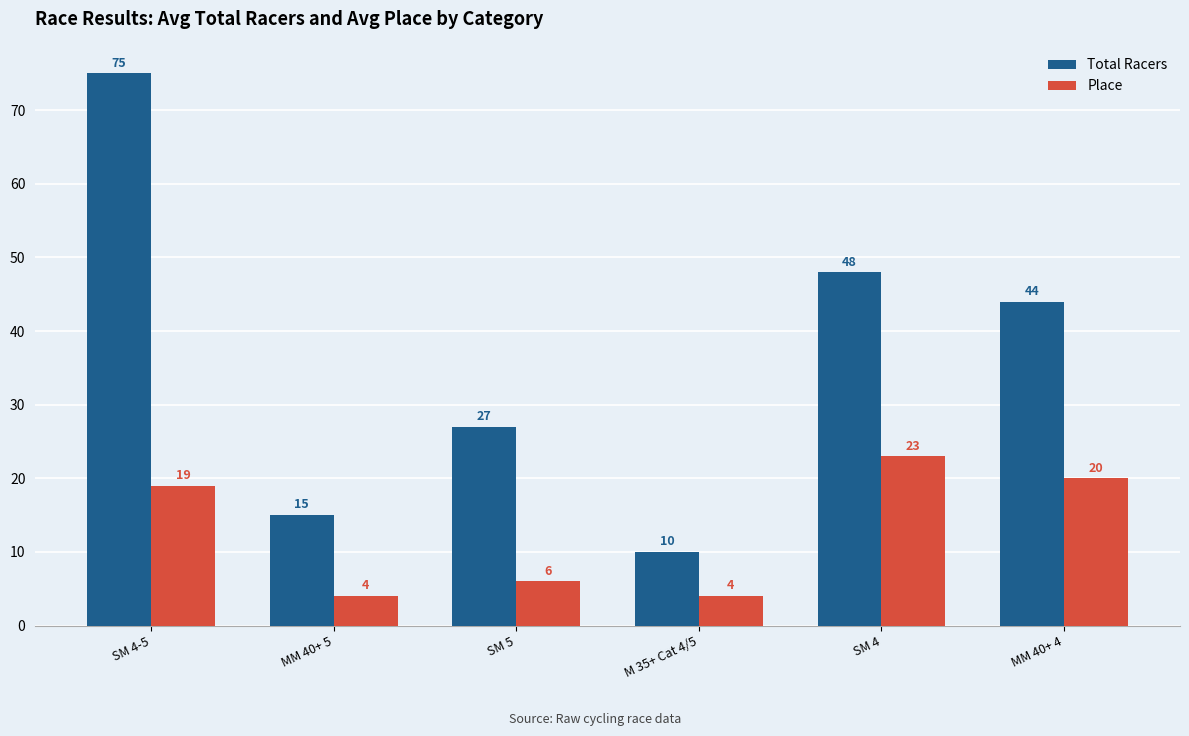

How many bars are there in total?

12